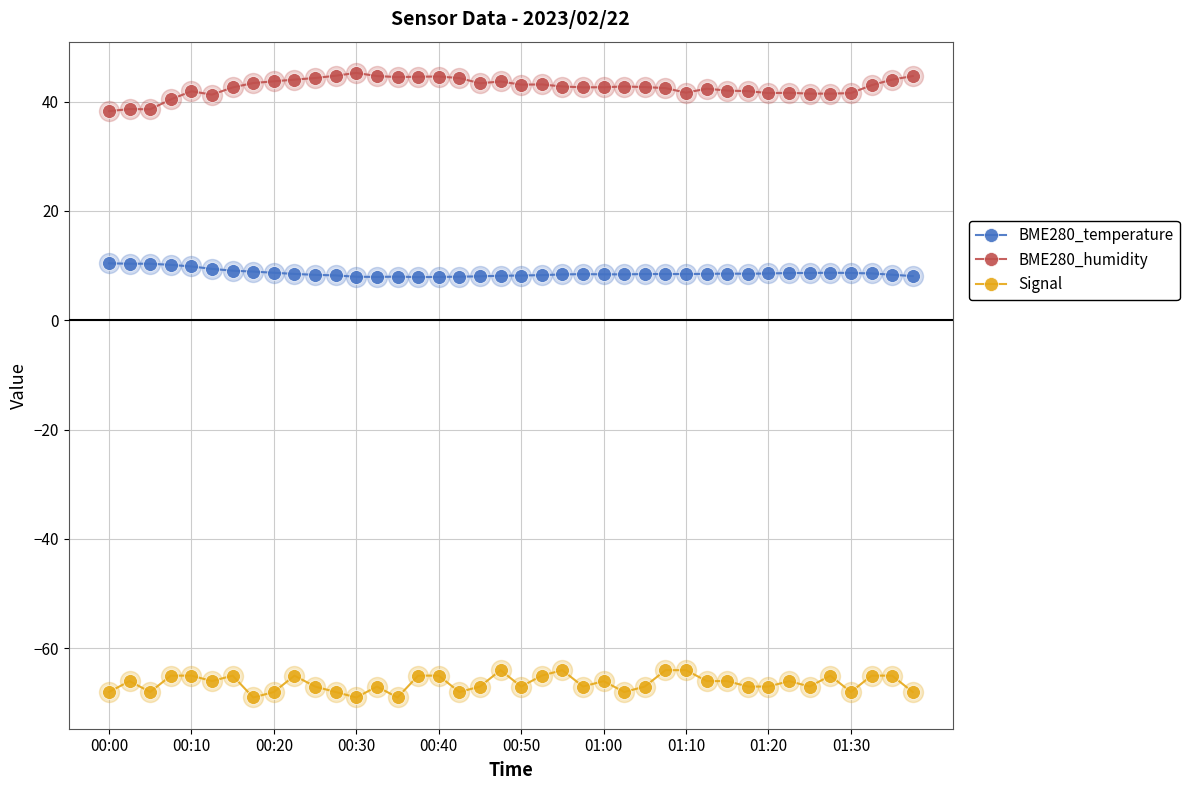

Which series has the largest total across all categories?

BME280_humidity